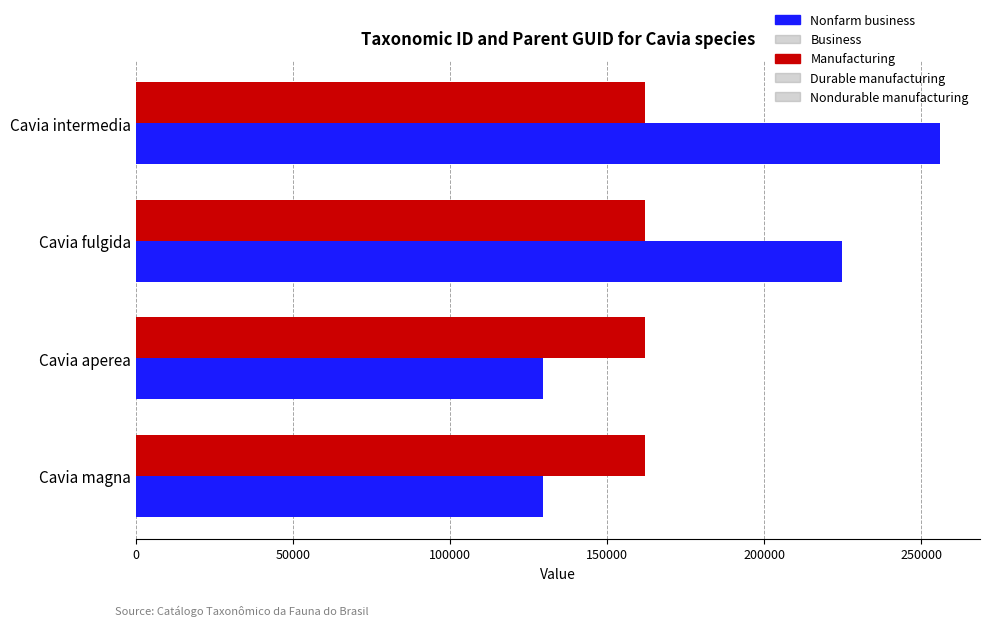

Rank the series by their average value, from highest to lowest.

Nonfarm business, Manufacturing